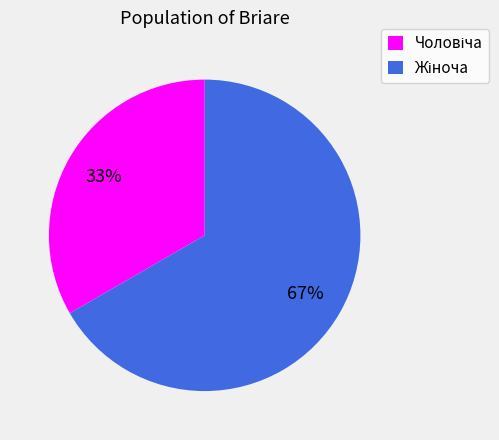

Is there a majority slice in this chart?

Yes